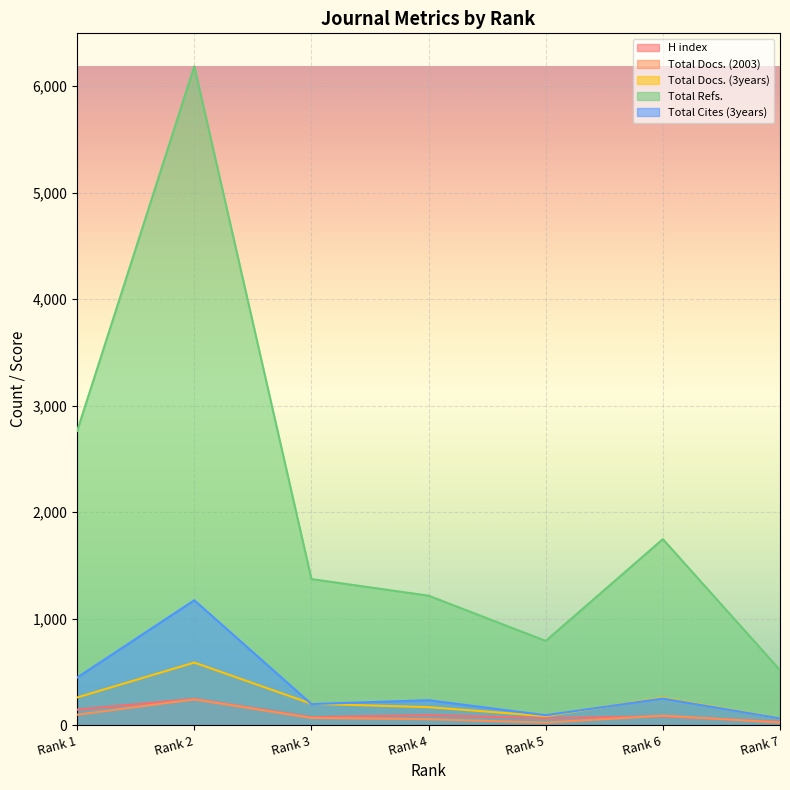

Which series changed the most between Rank 2 and Rank 3?

Total Refs.